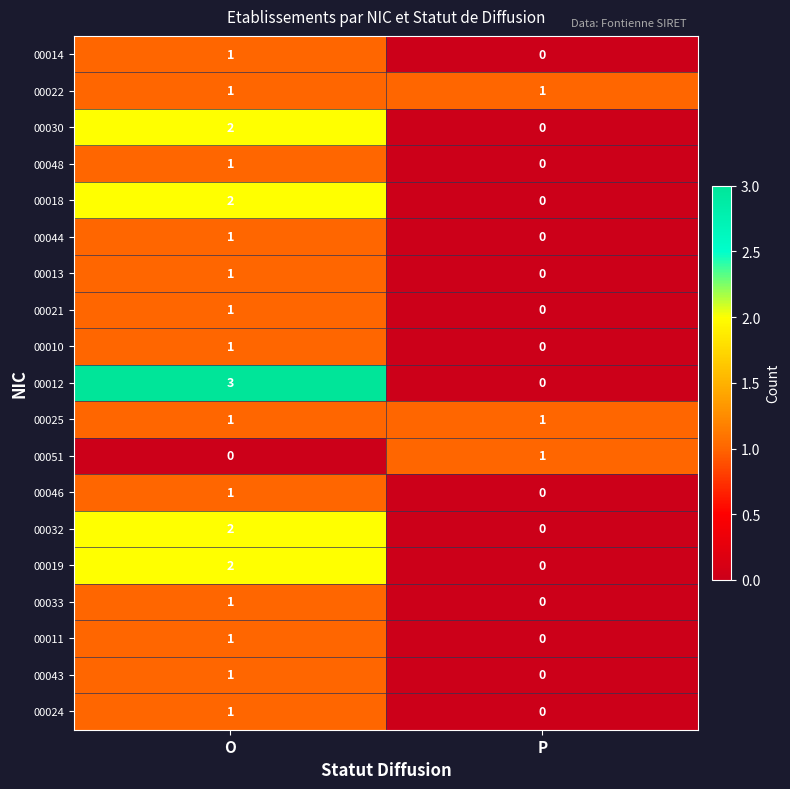

At which category is the sum across all series the highest?

O